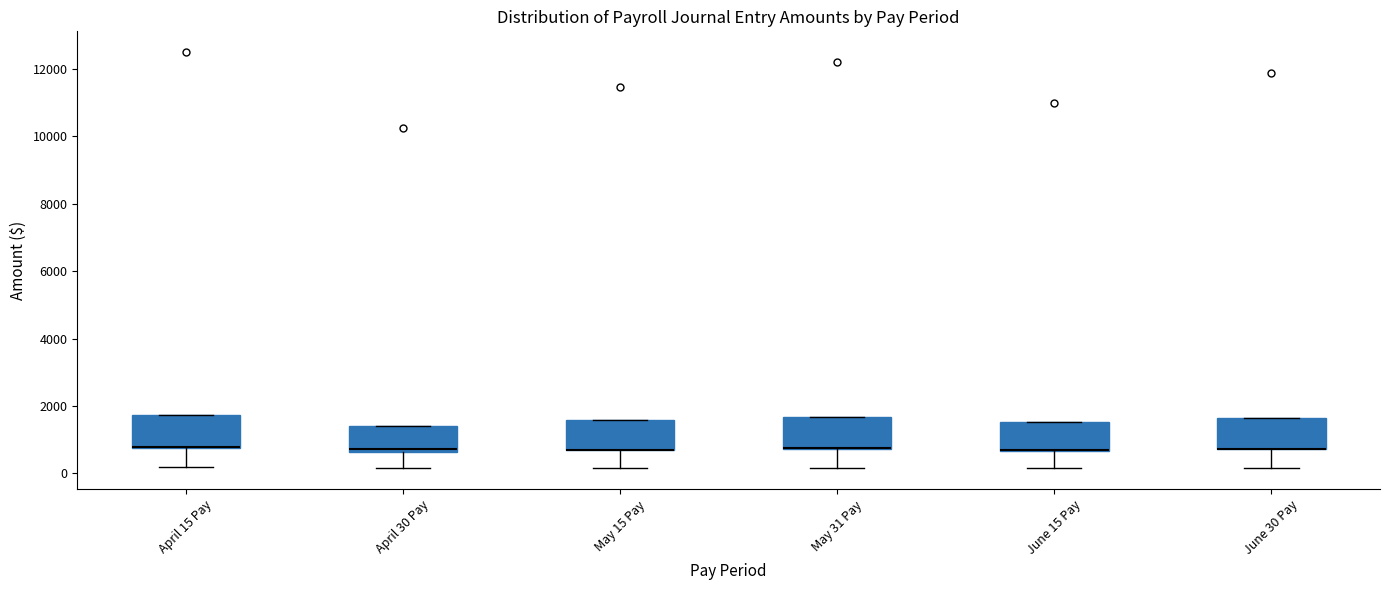

Where does the lower whisker of the box for May 15 Pay end on the y-axis? The values are not printed on the chart, so give them approximately, as read against the axis.

200